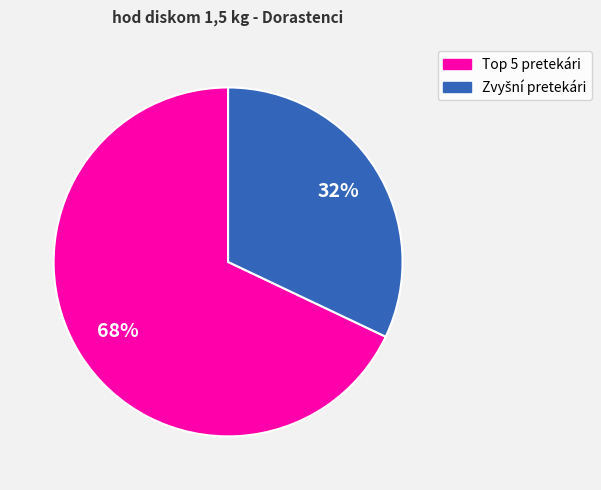

To the nearest percent, what is the average slice percentage?

50%